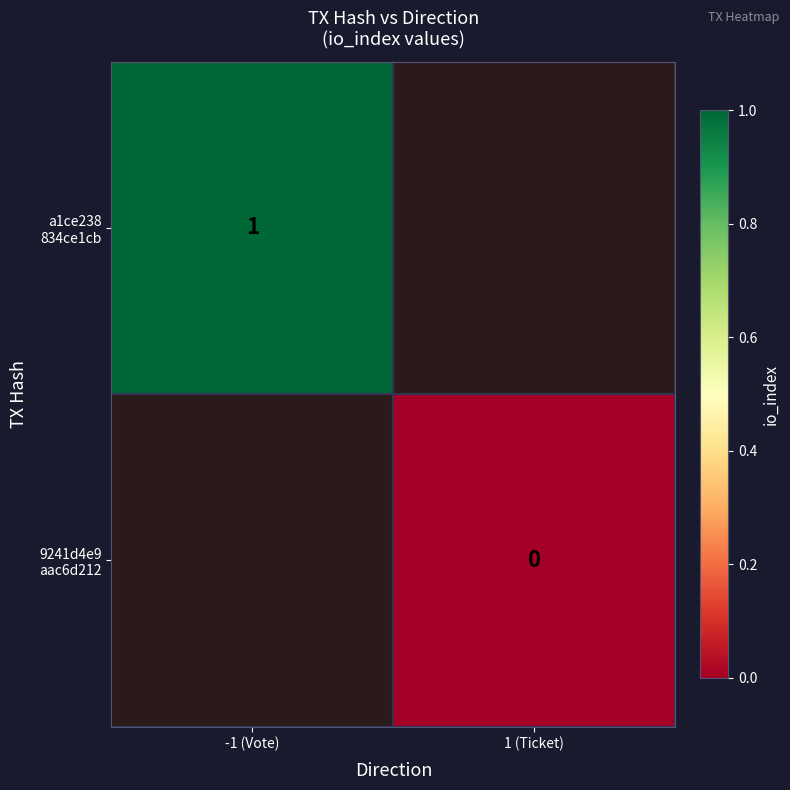

How many distinct data groups are displayed?

2